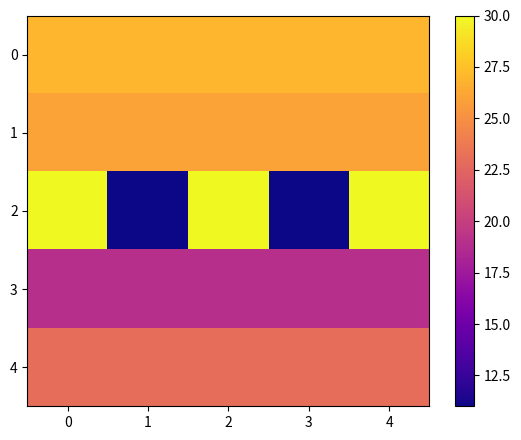

What is the total value across all series at 2?

125